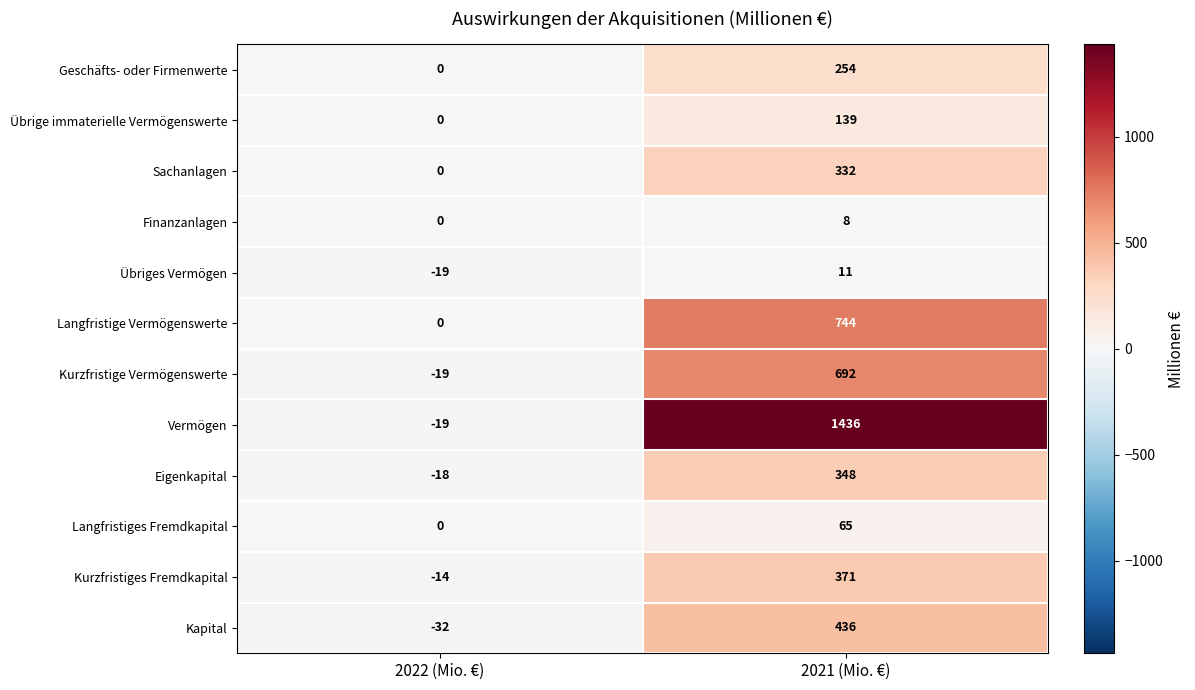

List the labels in order of Übriges Vermögen value, smallest first.

2022 (Mio. €), 2021 (Mio. €)